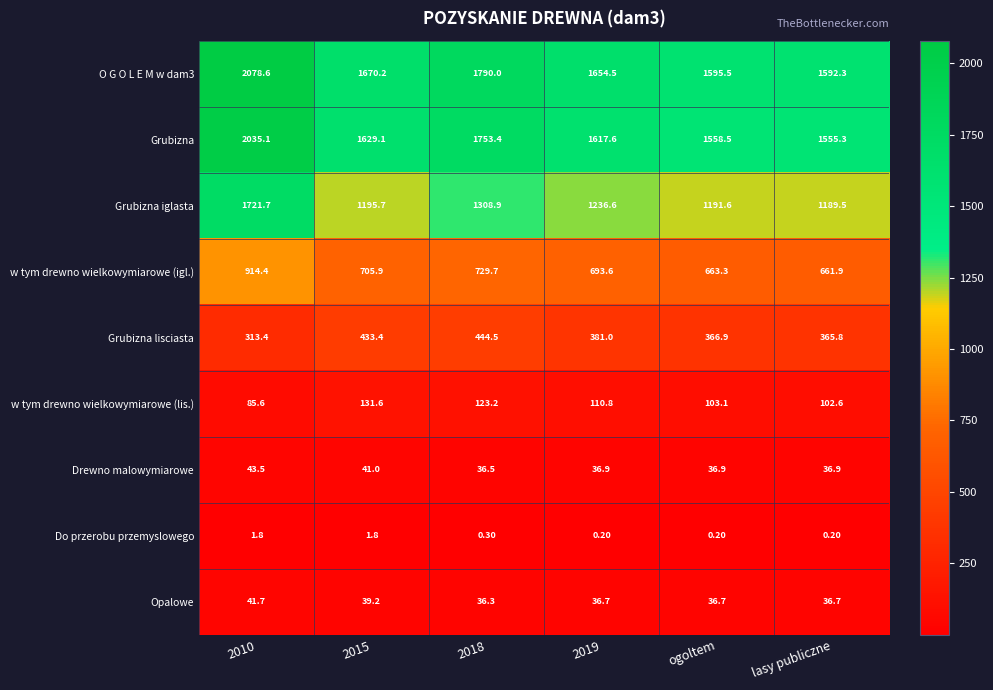

Which series has the largest total across all categories?

O G O L E M w dam3